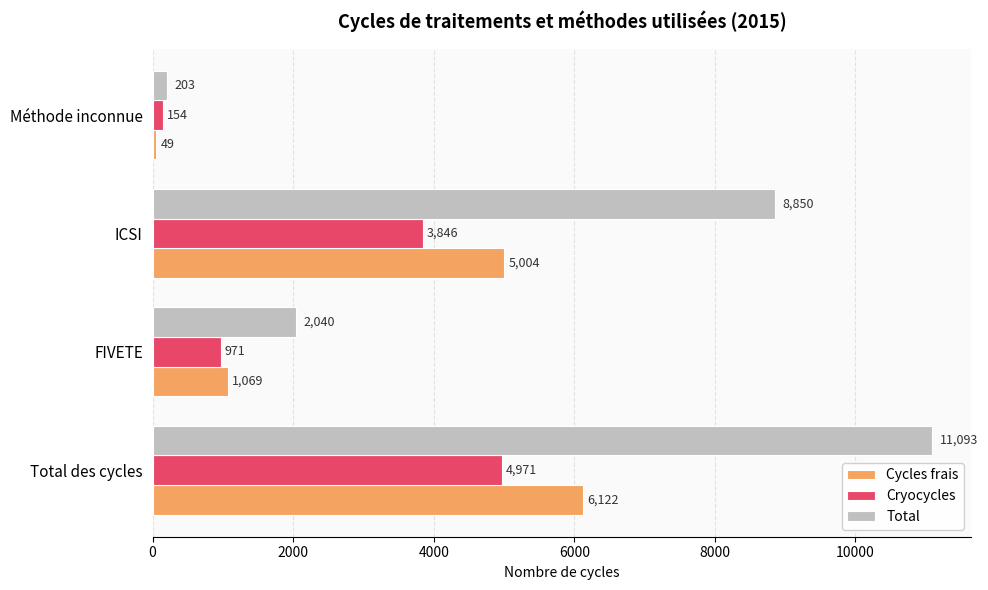

What are all the series names shown in the legend?

Cycles frais, Cryocycles, Total